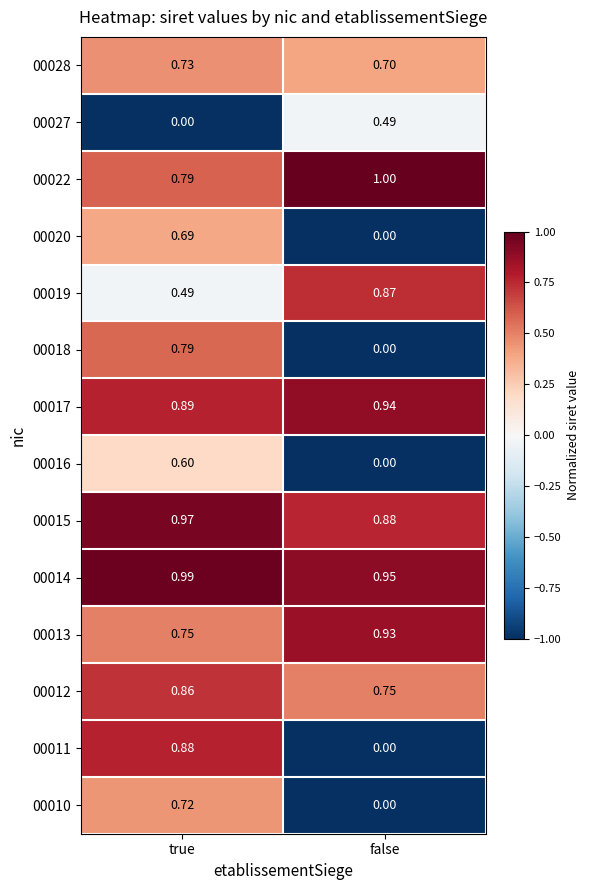

Where is 00014 nearest to the value 0?

false